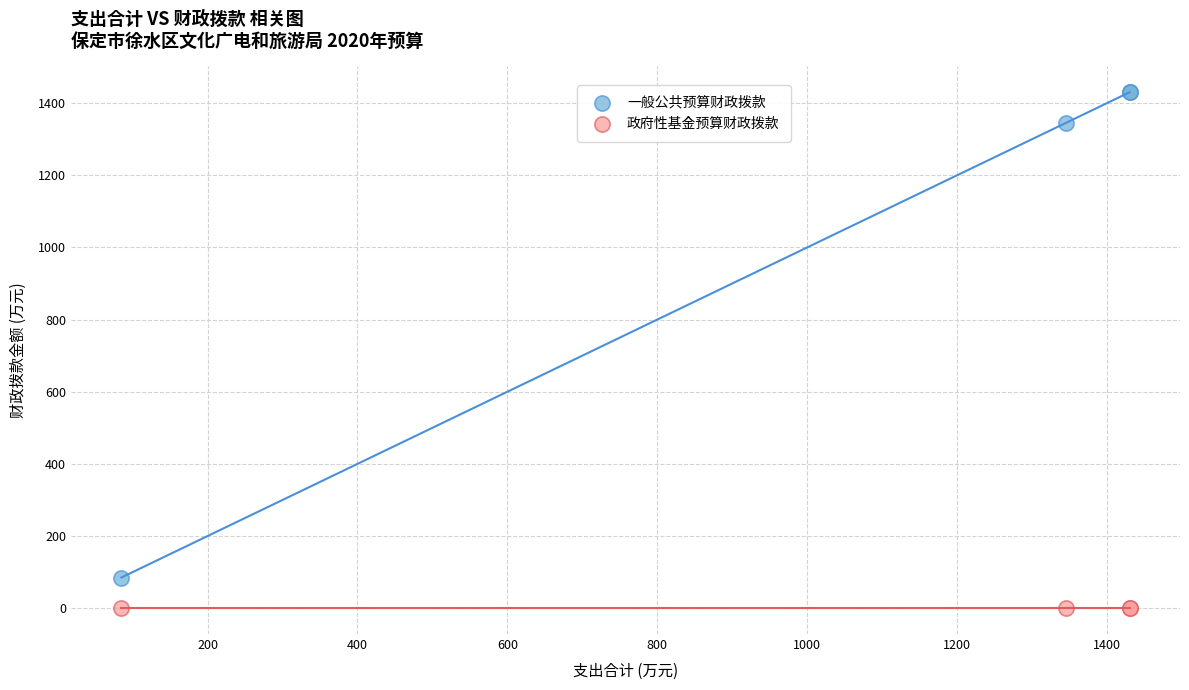

Which series contains the lowest Y value?

政府性基金预算财政拨款